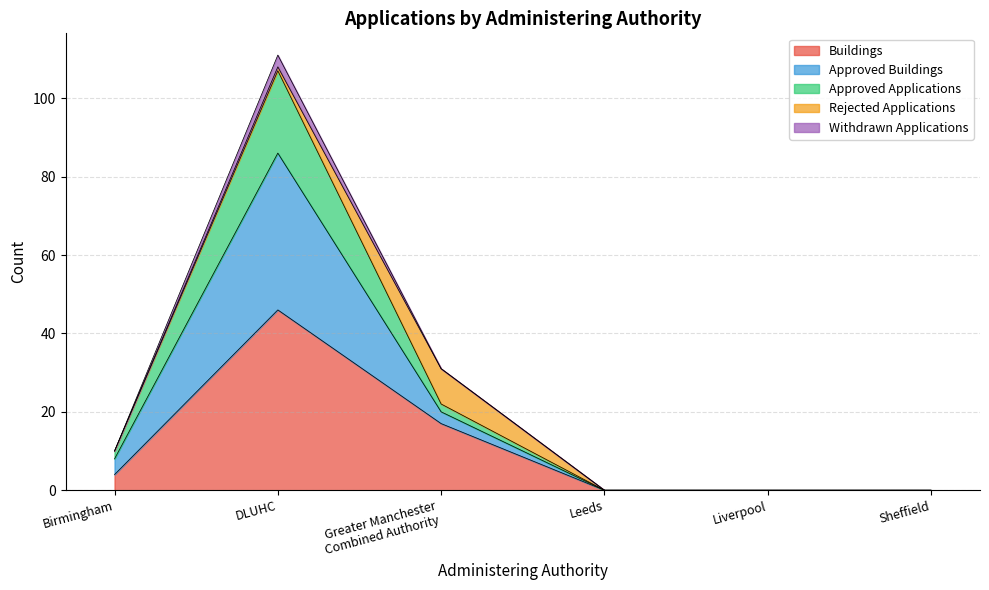

What position from the left is Liverpool?

5